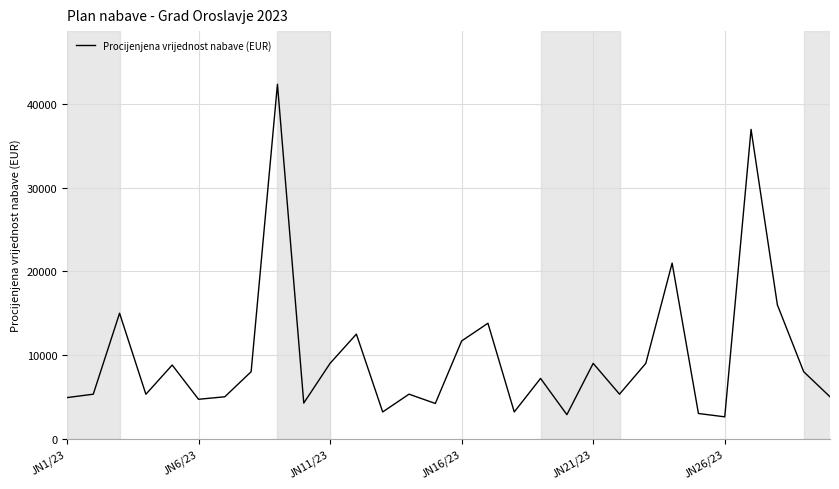

What is the difference between the maximum and minimum values?

39800